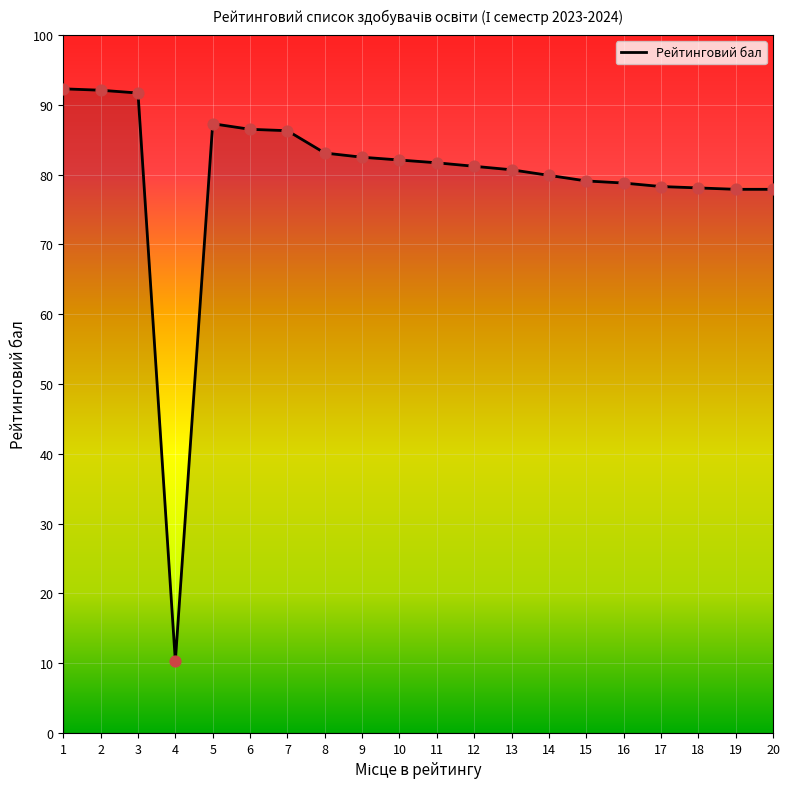

Which has a higher value, 17 or 9?

9